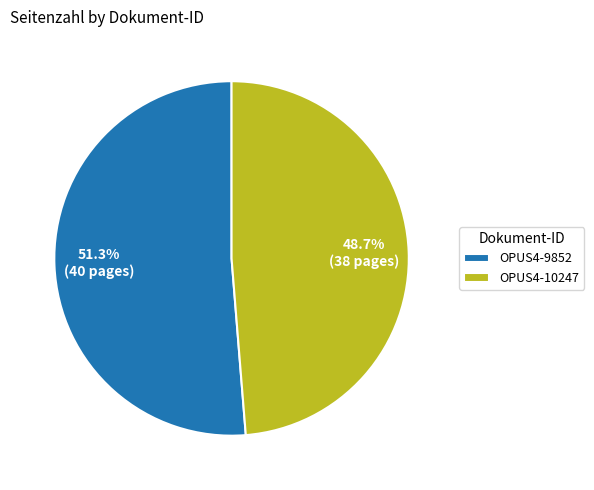

What is the ratio of the value at OPUS4-9852 to the value at OPUS4-10247?

1.1